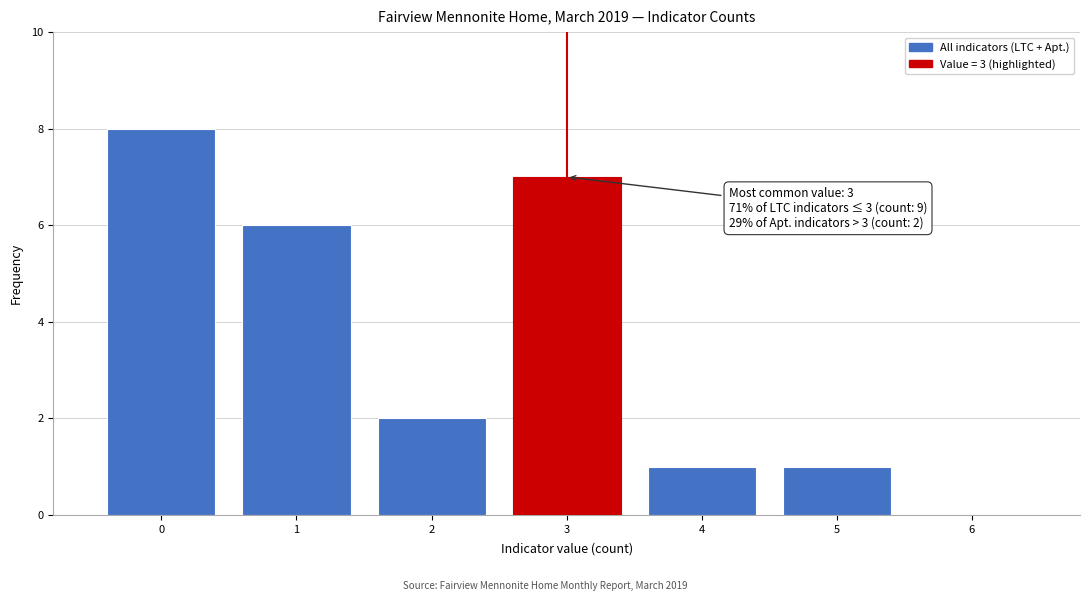

Over which range of the x-axis is the bar tallest?

-0.5 to 0.5